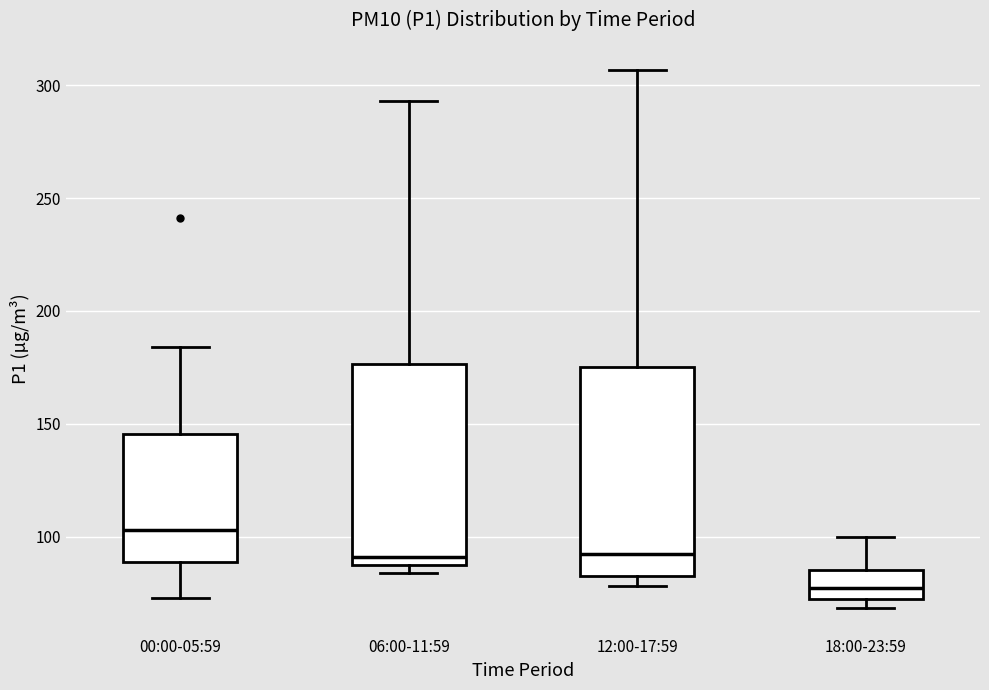

Where does the upper whisker of the box for 00:00-05:59 end on the y-axis? The values are not printed on the chart, so give them approximately, as read against the axis.

185